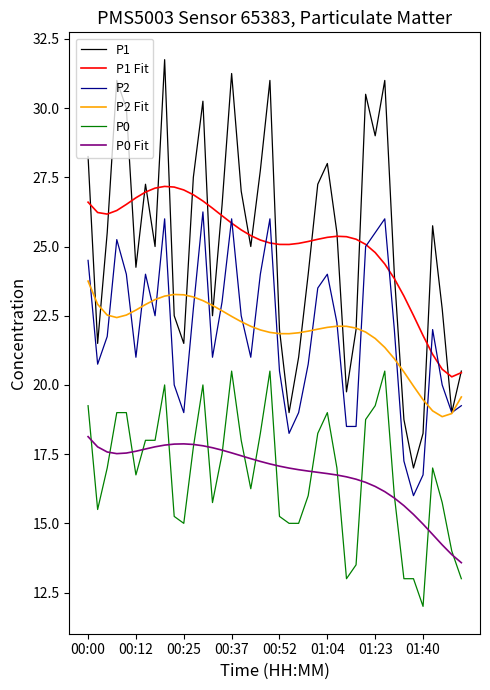

What is the maximum value for P2 Fit?

23.8